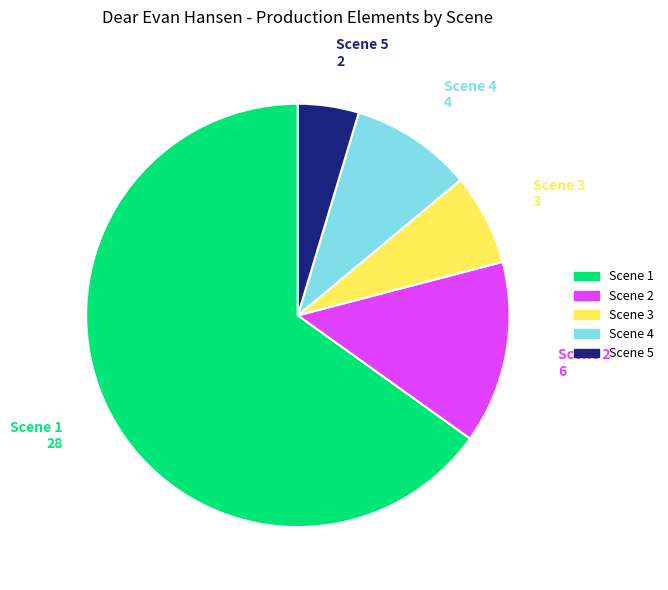

Rank the categories by value from highest to lowest.

Scene 1, Scene 2, Scene 4, Scene 3, Scene 5